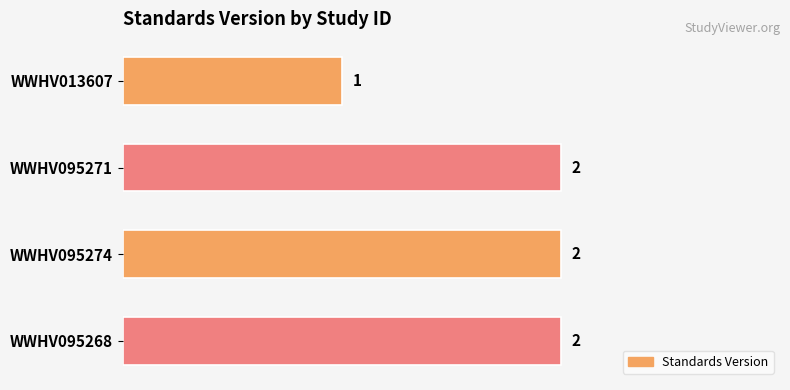

What position from the top is WWHV095271?

2